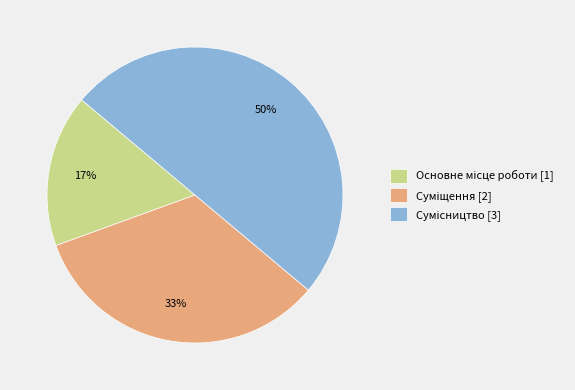

To the nearest percent, what is the average slice percentage?

33%